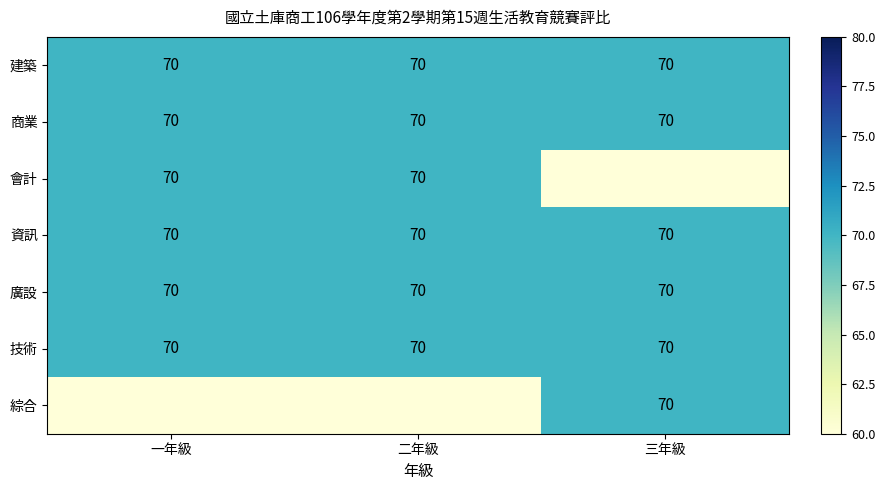

What is the maximum value for 建築?

70